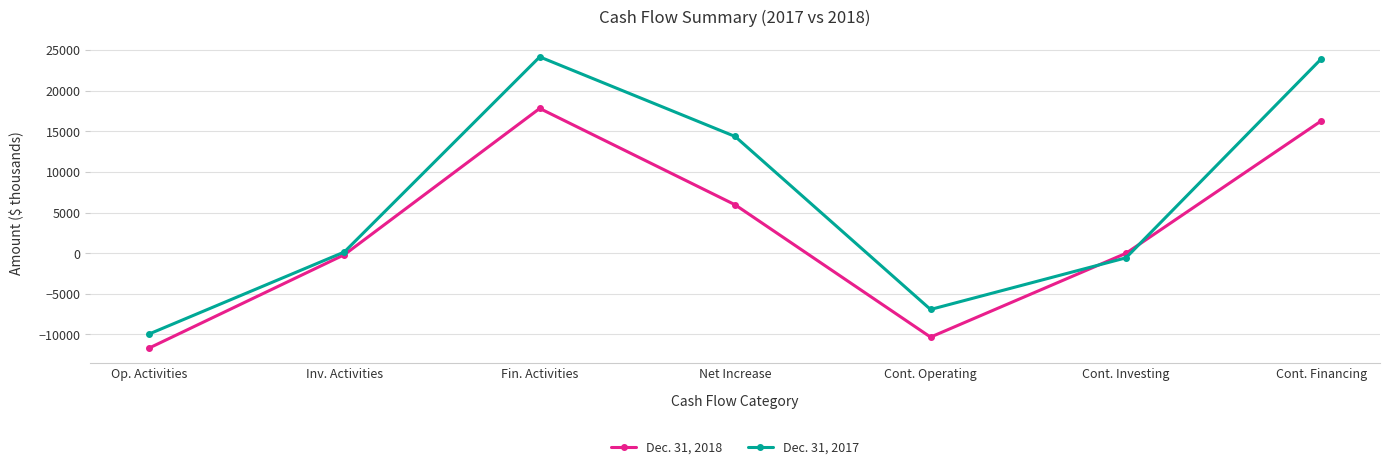

Count the number of categories in the chart.

7